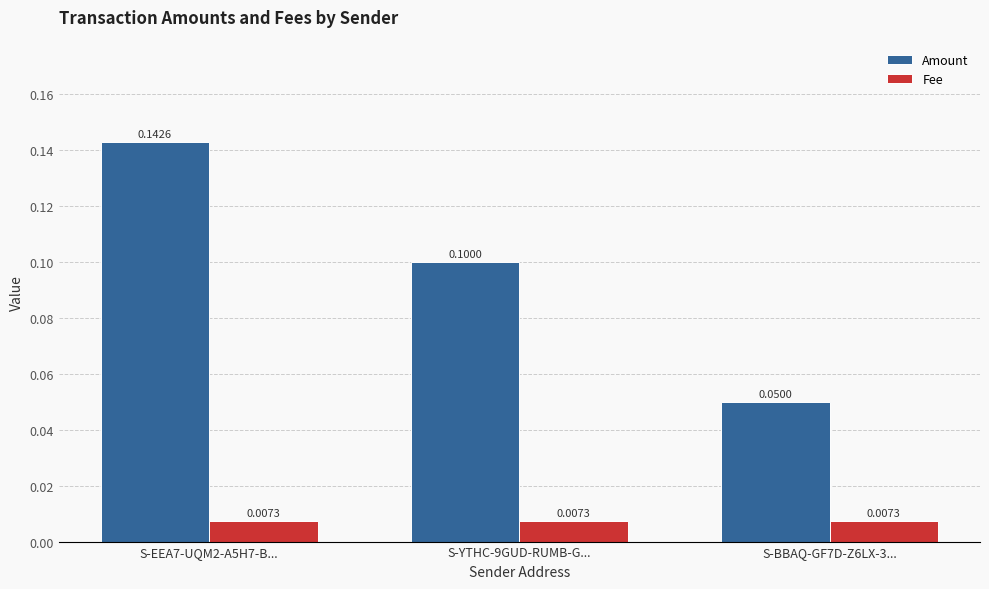

Which series has the widest spread of values?

Amount